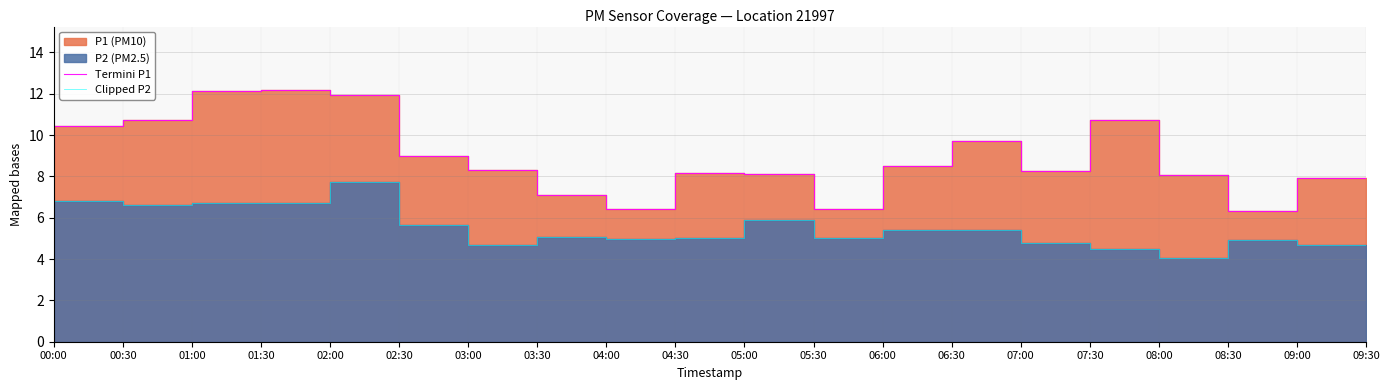

What is the difference between the Termini P1 values at 01:30 and 08:30?

4.1